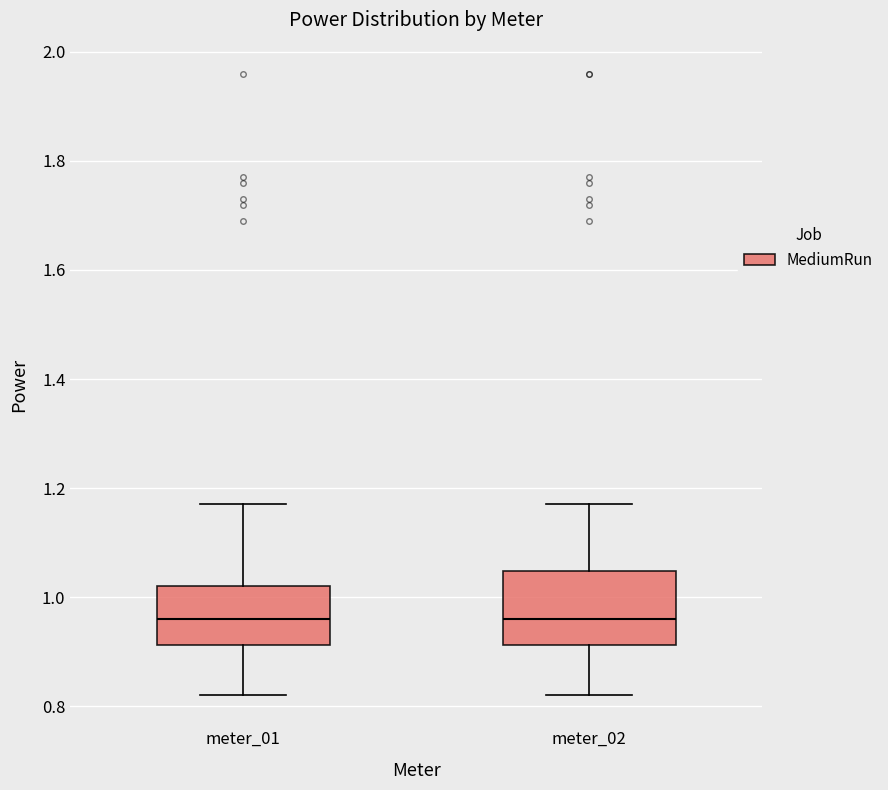

Reading left to right, transcribe this box plot: for each box, give where its median line is, the range the box spans, and where its two whiskers end, as read against the y-axis. The values are not printed on the chart, so give them approximately, as read against the axis.

meter_01: median 0.96, box 0.92 to 1.02, whiskers 0.82 to 1.18
meter_02: median 0.96, box 0.92 to 1.04, whiskers 0.82 to 1.18